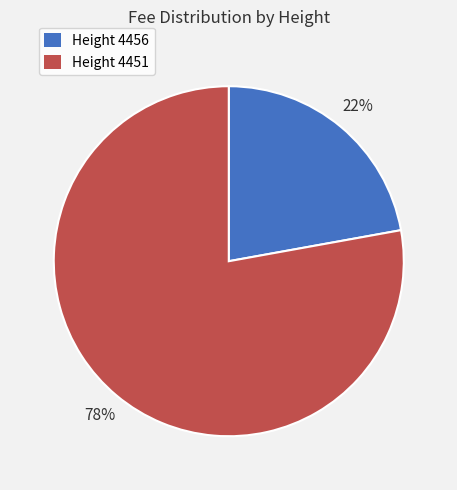

To the nearest percent, what is the difference between the largest and smallest slice percentages?

56%